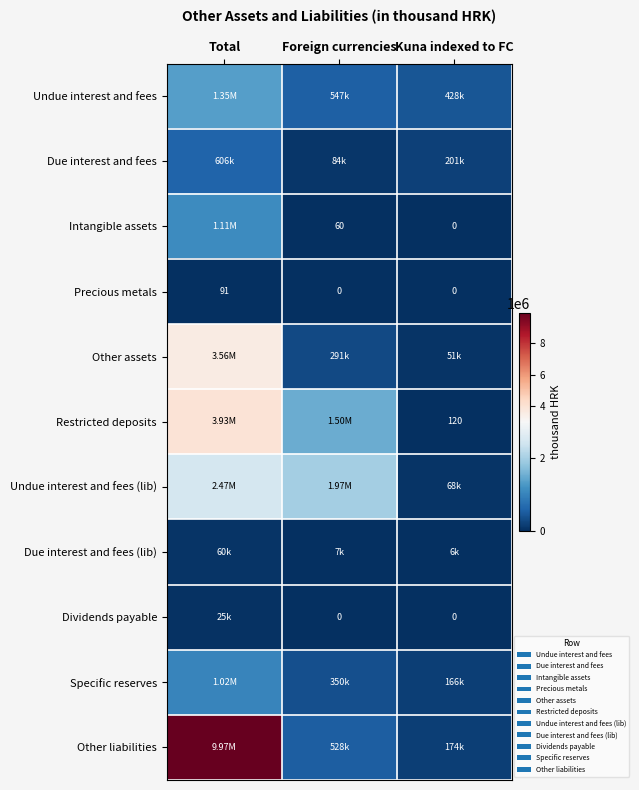

Rank the series by their maximum value, from highest to lowest.

Other liabilities, Restricted deposits, Other assets, Undue interest and fees (lib), Undue interest and fees, Intangible assets, Specific reserves, Due interest and fees, Due interest and fees (lib), Dividends payable, Precious metals